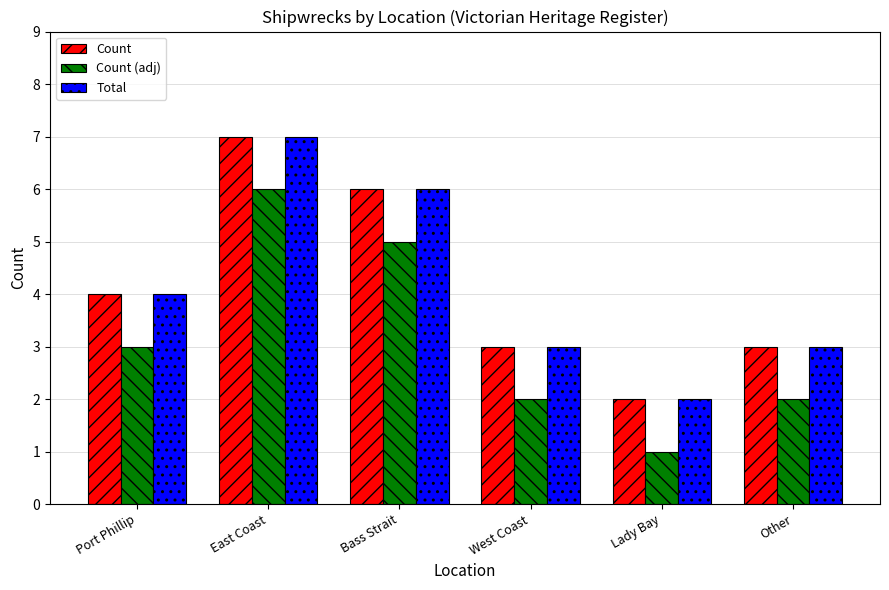

What is the difference between the highest and lowest values at Other?

1